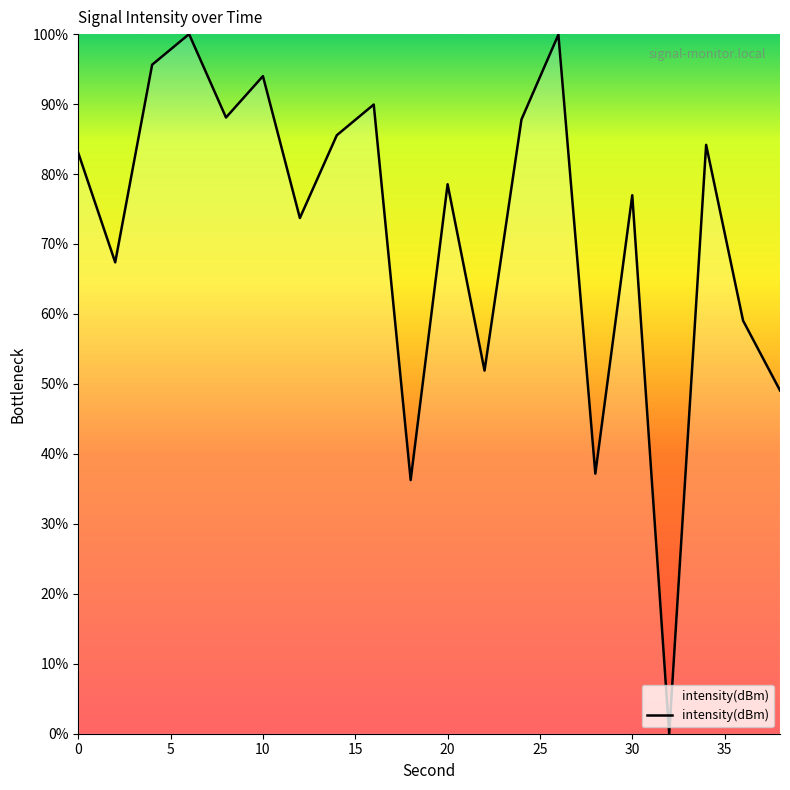

What is the maximum value shown in the chart?

100.0